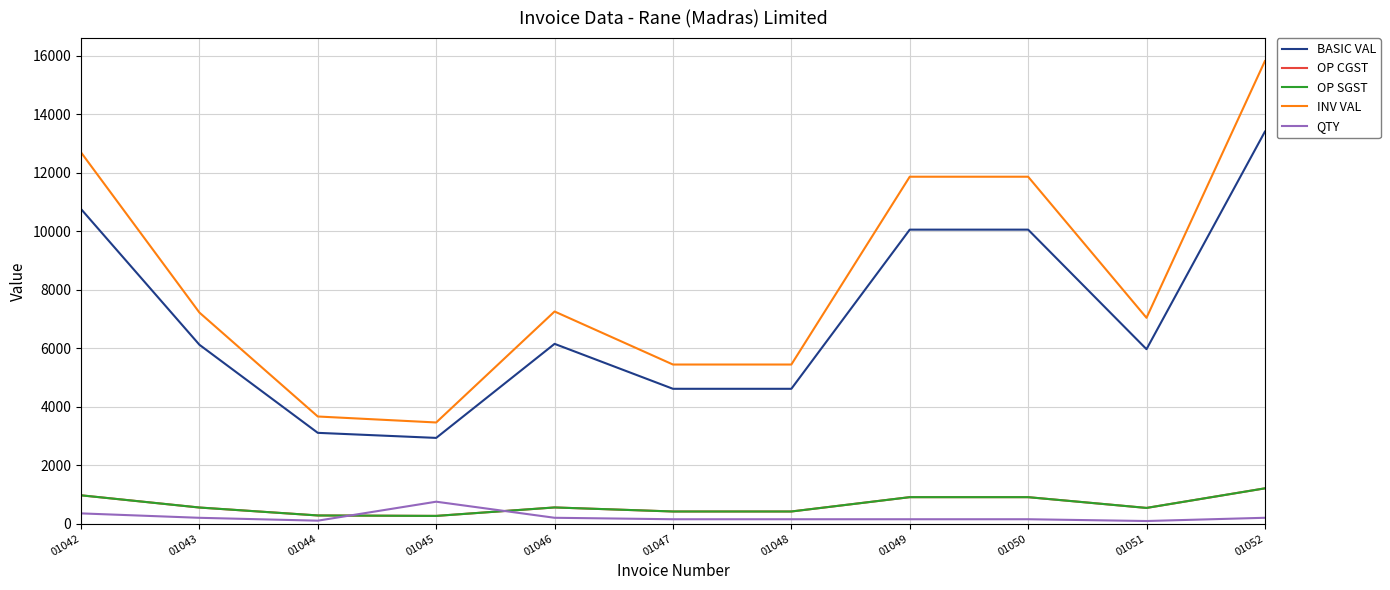

In INV VAL, how many points are higher than both neighbors (excluding endpoints)?

1